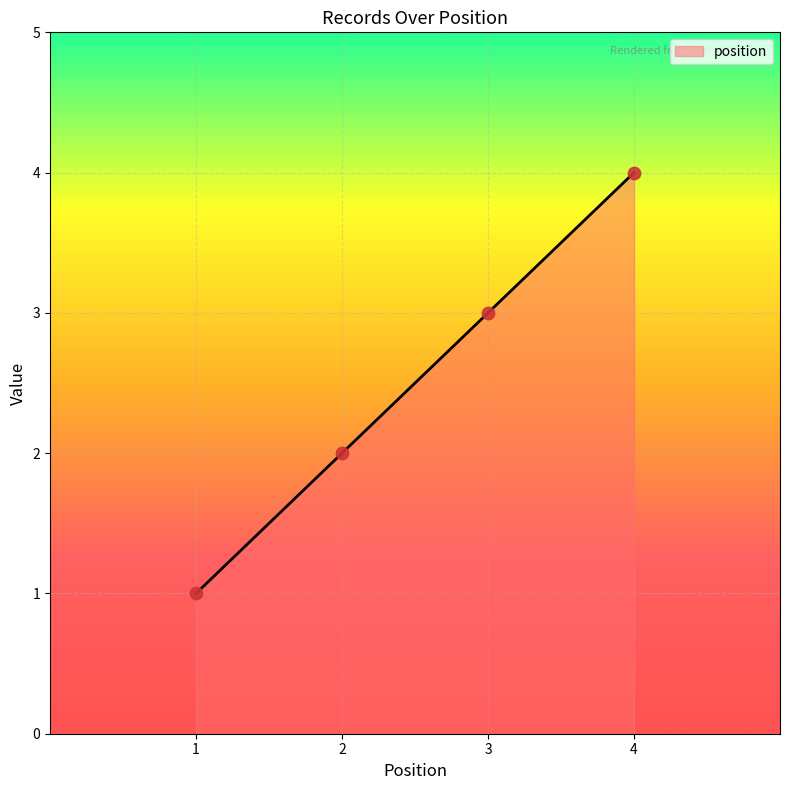

What is the maximum value for position?

4.0